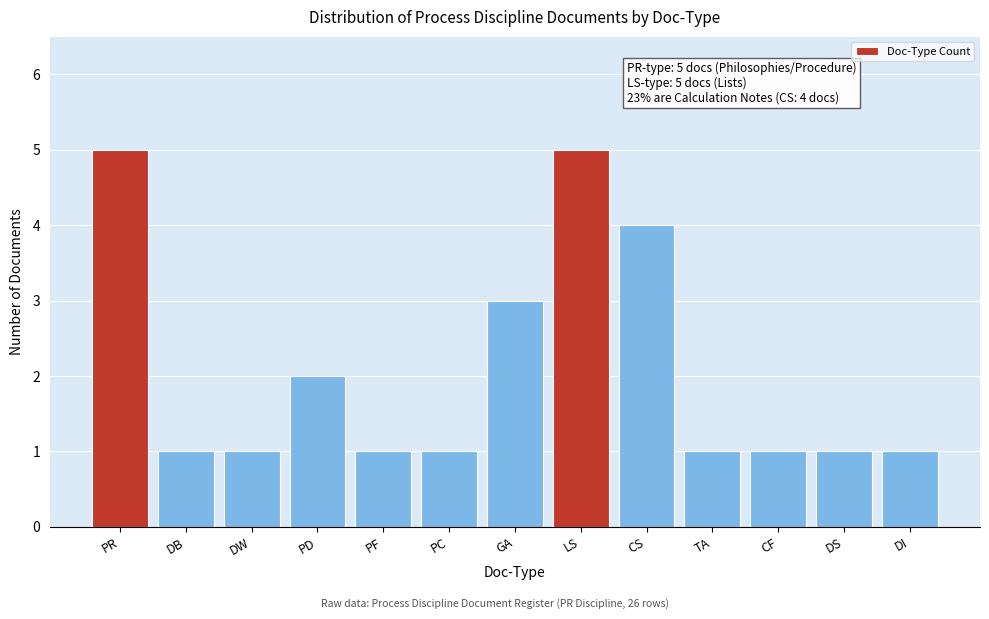

Reading right to left, list all the values displayed in this chart.

DI=1	DS=1	CF=1	TA=1	CS=4	LS=5	GA=3	PC=1	PF=1	PD=2	DW=1	DB=1	PR=5